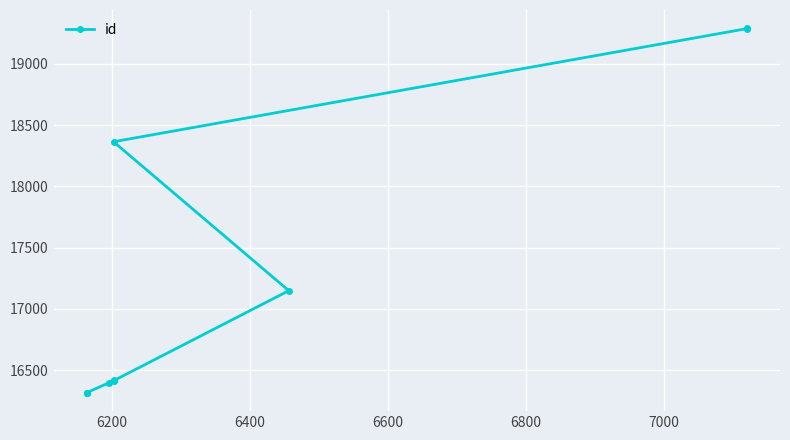

How many lines are shown in the chart?

1